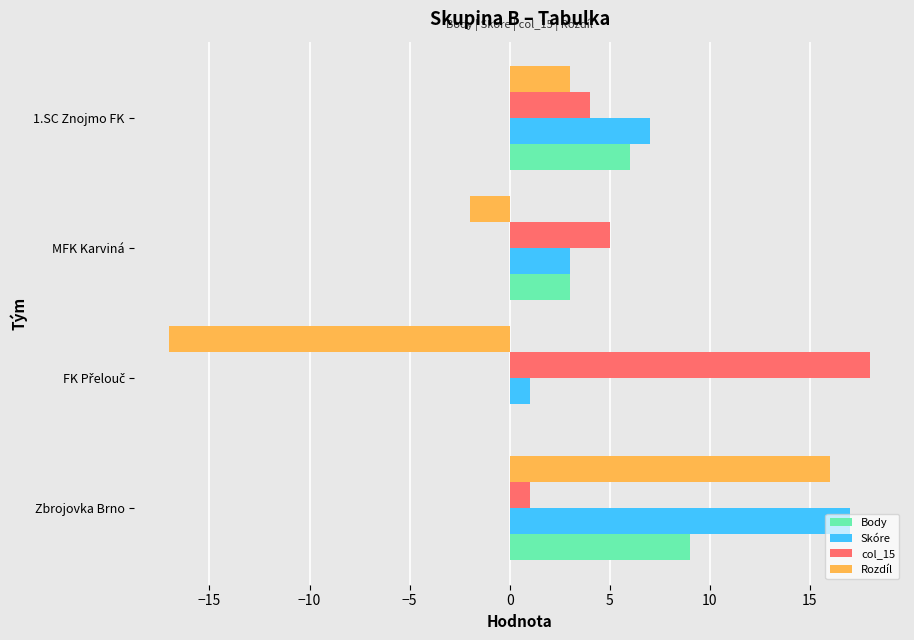

What is the total value across all series at Zbrojovka Brno?

43